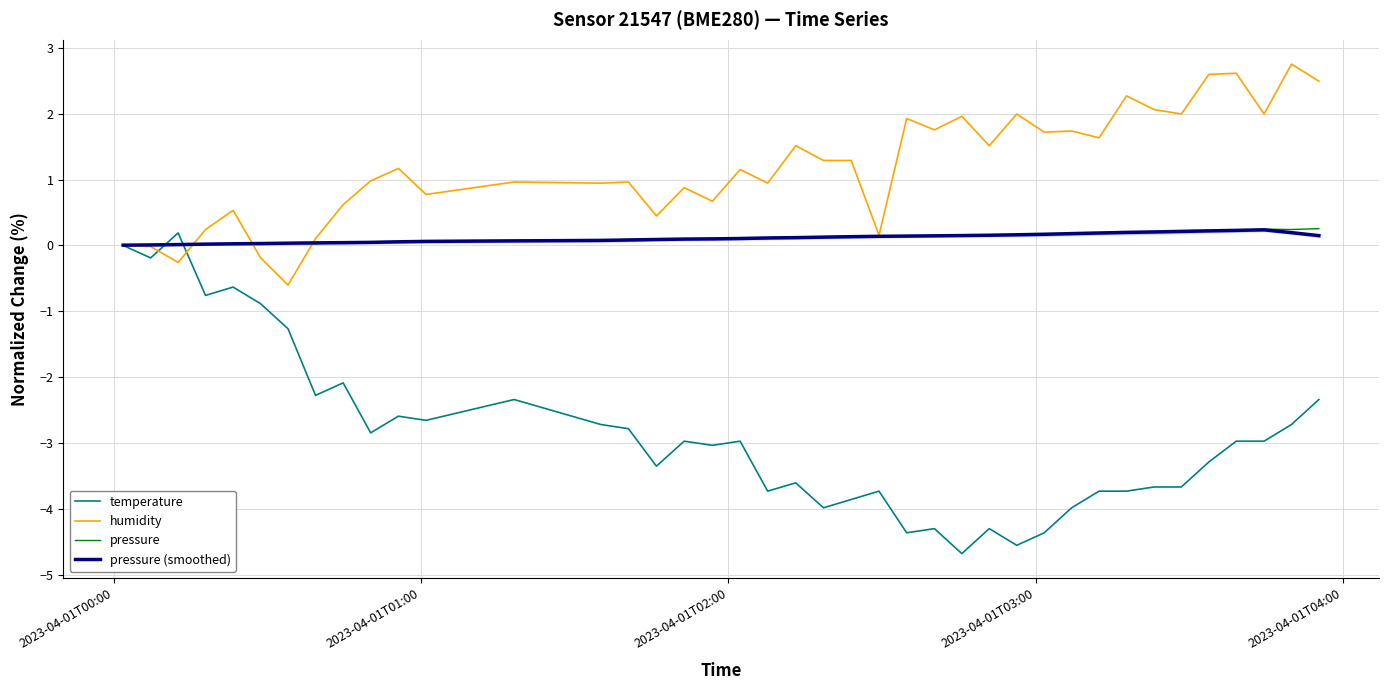

What is the maximum value for pressure (smoothed)?

0.2